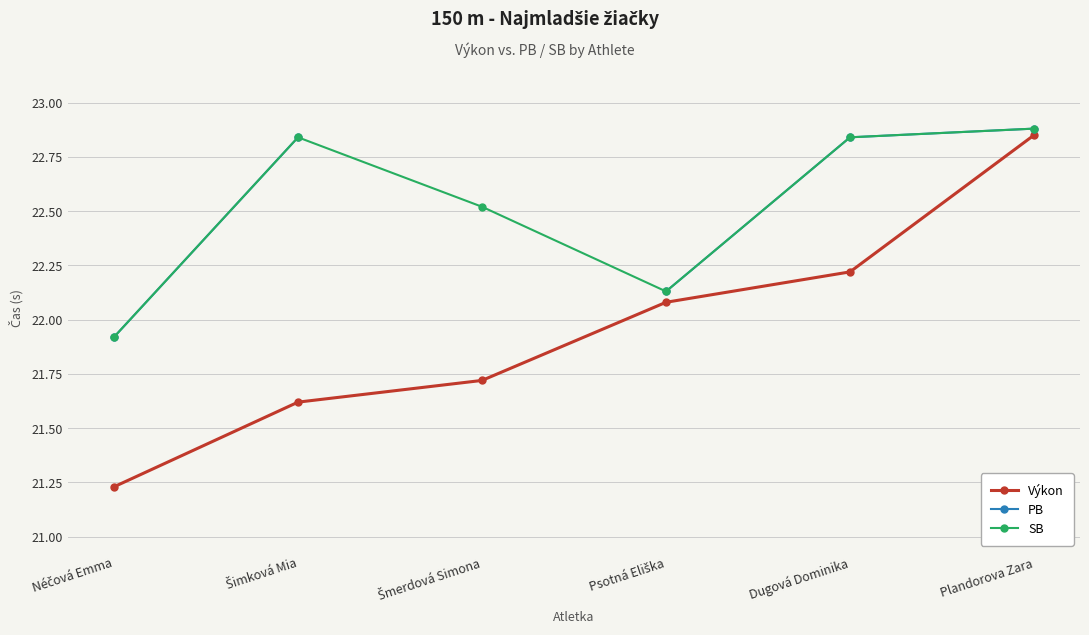

At which category does SB reach its first local valley?

Psotná Eliška